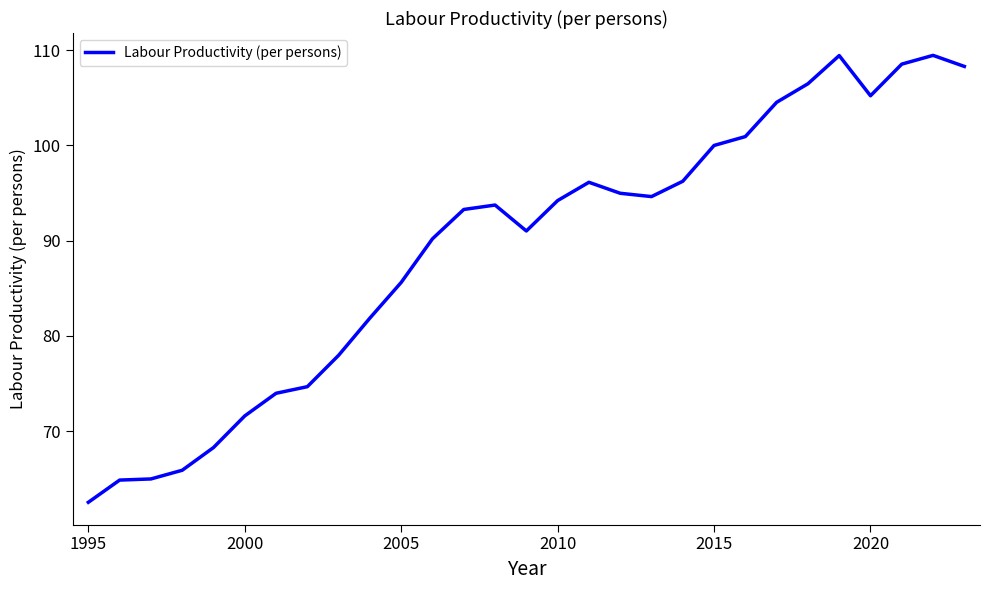

What is the minimum value shown in the chart?

62.5